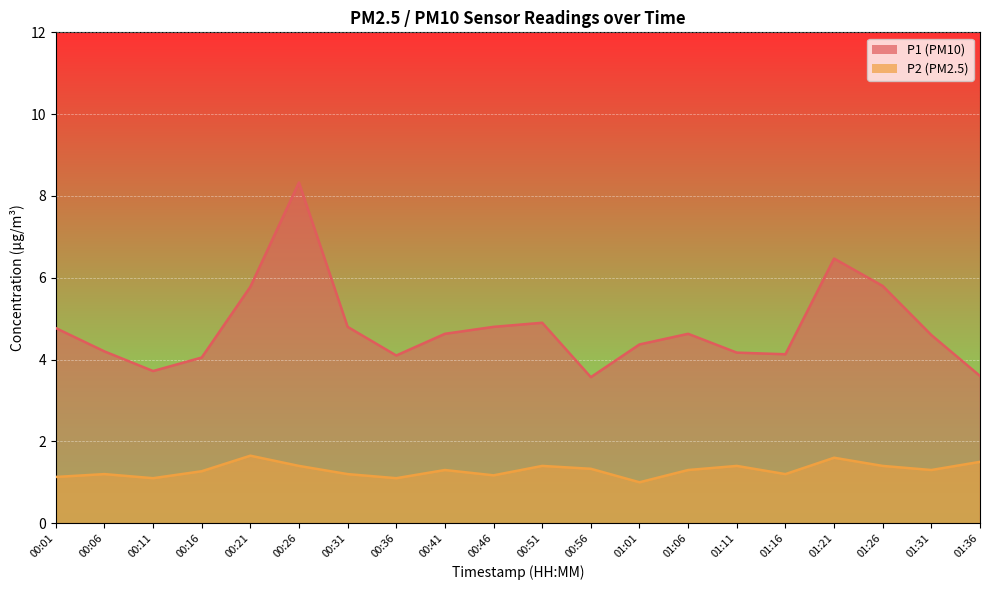

Is the value of P2 at 00:11 greater than the value of P1 at 00:11?

No